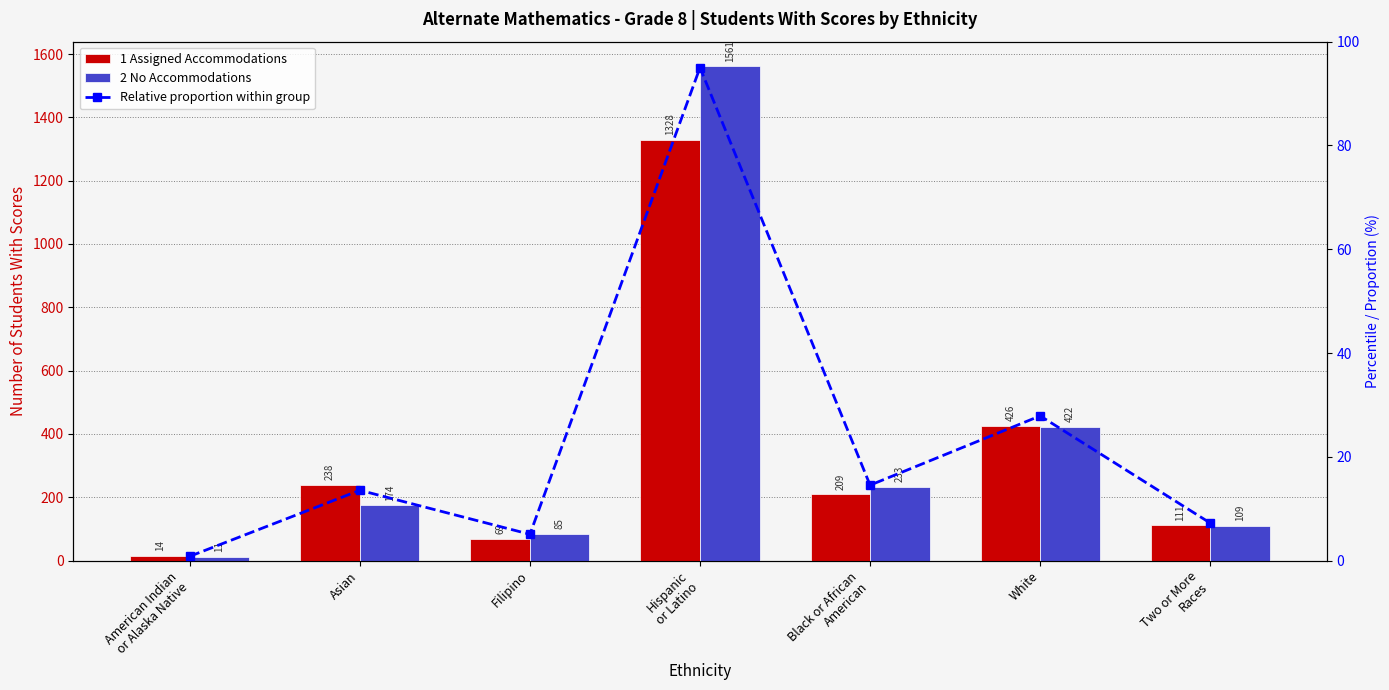

Rank the categories by Relative proportion within group value from highest to lowest.

Hispanic
or Latino, White, Black or African
American, Asian, Two or More
Races, Filipino, American Indian
or Alaska Native